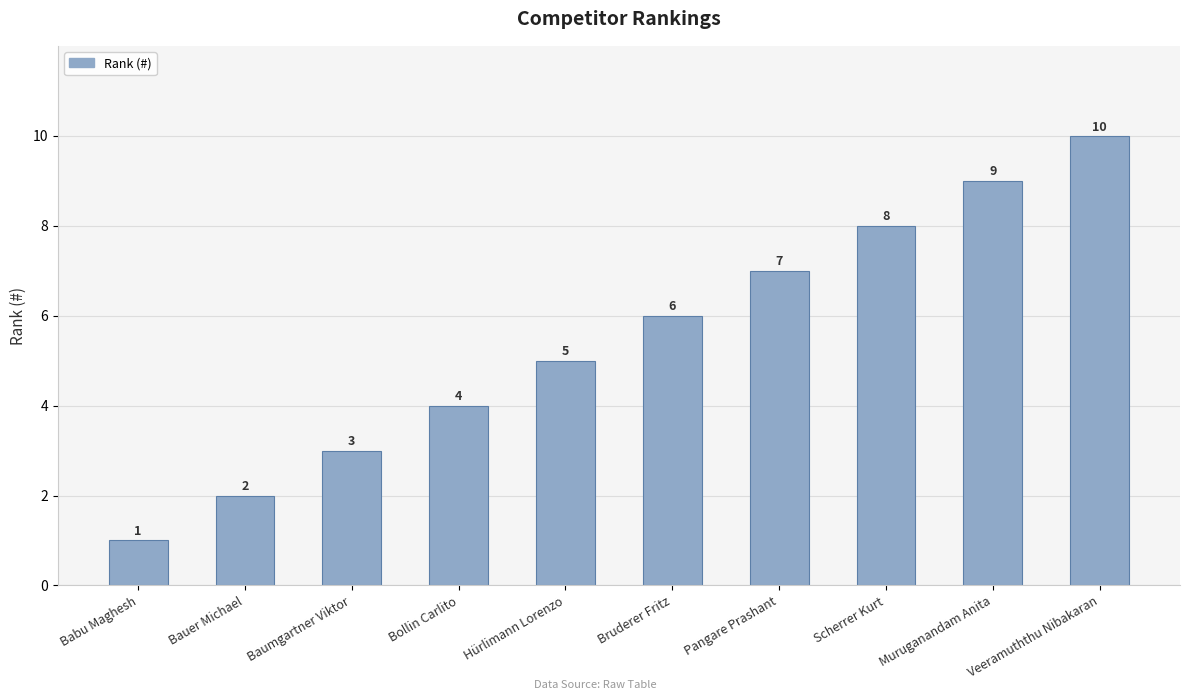

Reading left to right, transcribe all the data shown in this chart.

Babu Maghesh=1	Bauer Michael=2	Baumgartner Viktor=3	Bollin Carlito=4	Hürlimann Lorenzo=5	Bruderer Fritz=6	Pangare Prashant=7	Scherrer Kurt=8	Muruganandam Anita=9	Veeramuththu Nibakaran=10